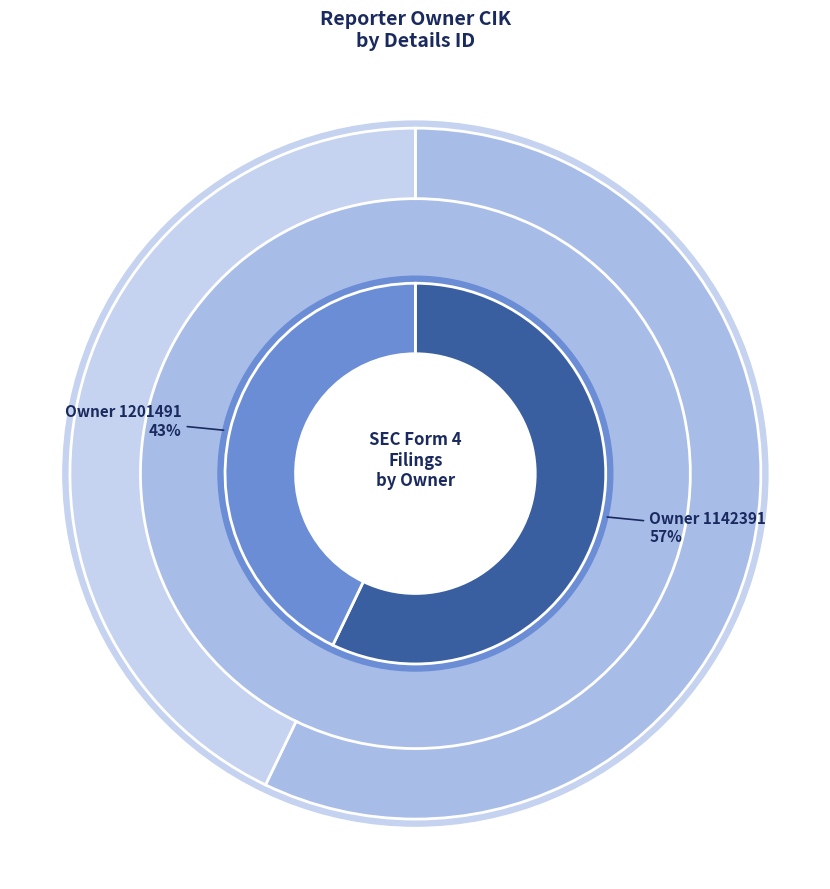

Does 1142391 account for over 50% of the chart?

Yes